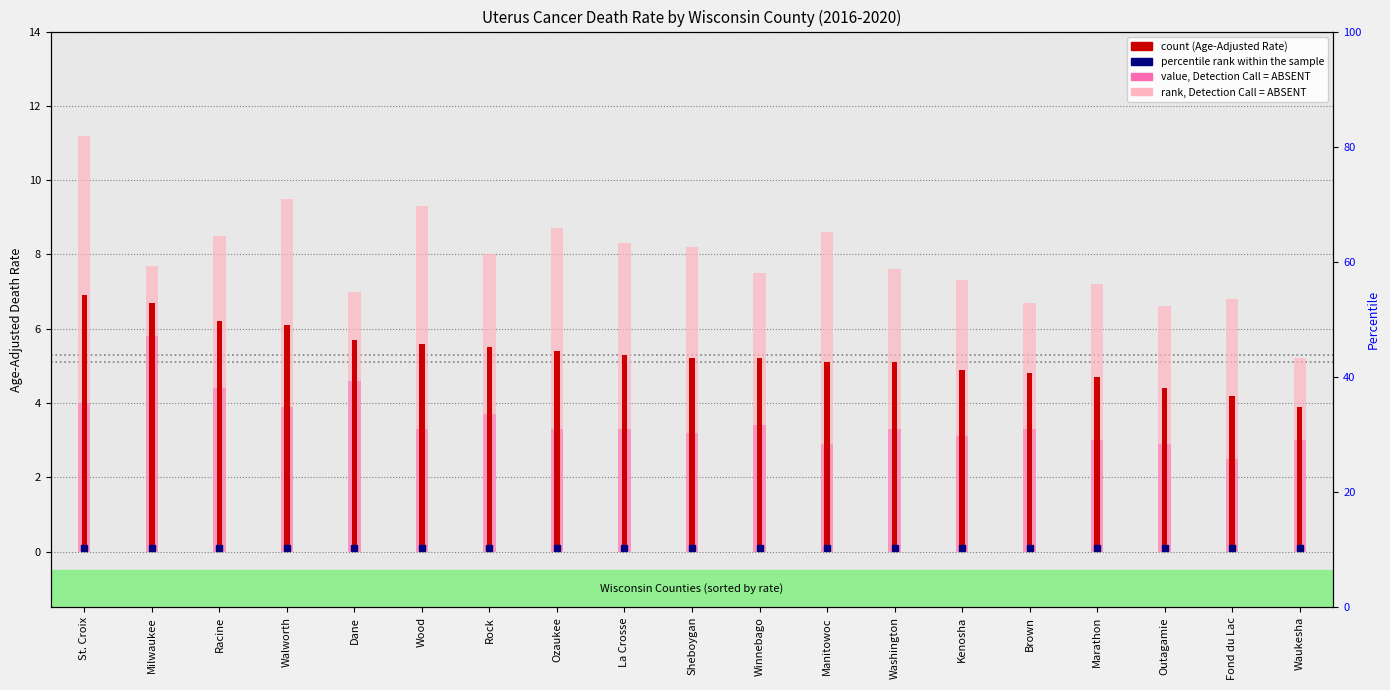

How many bars are there in total?

57